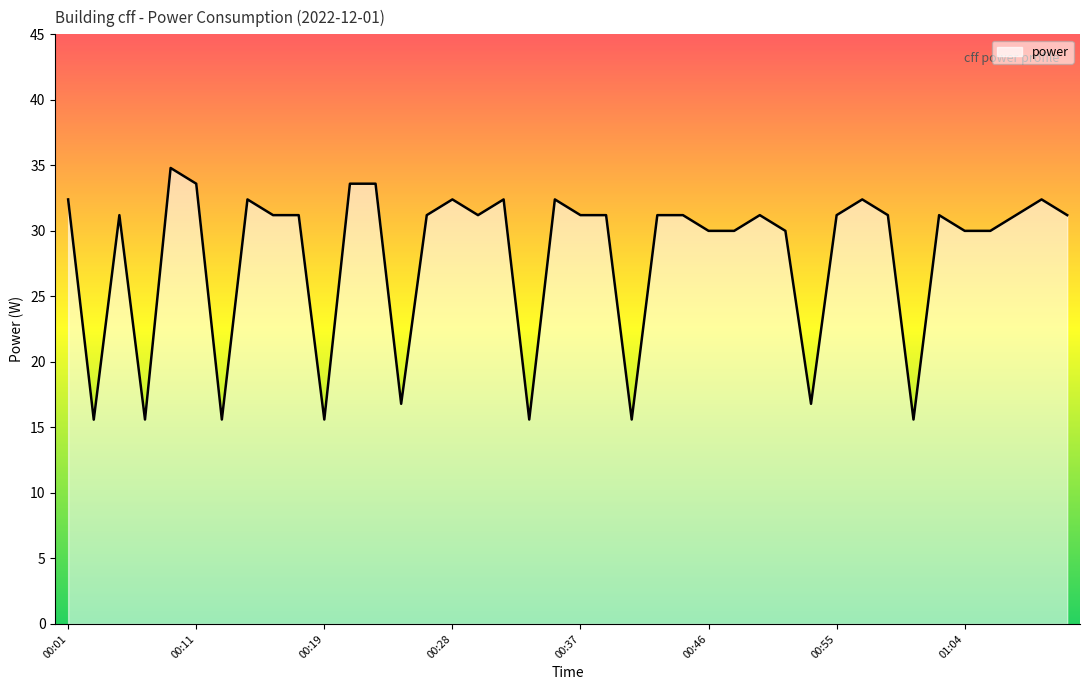

What is the difference between the maximum and minimum values?

19.2